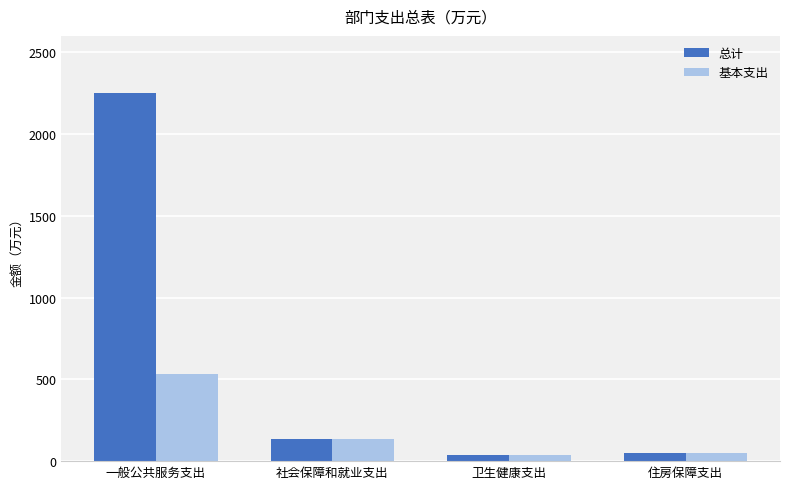

Where is 总计 nearest to the value 1145?

社会保障和就业支出